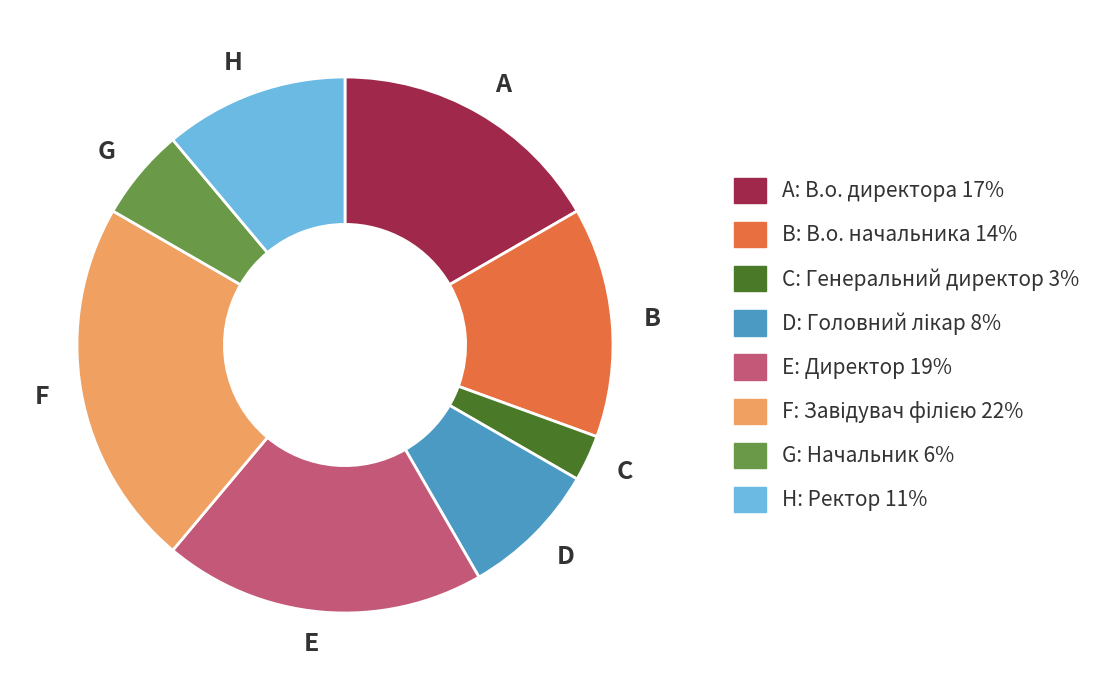

What is the largest slice in the pie chart?

F